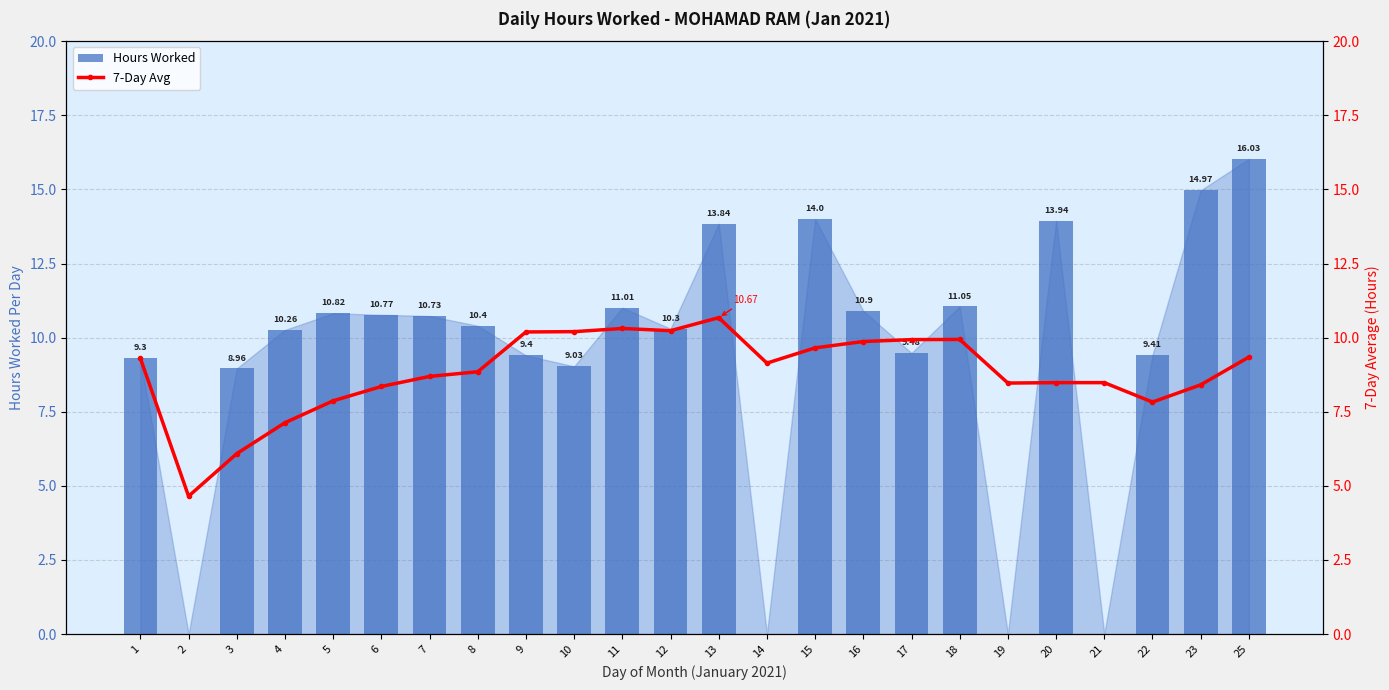

What is the maximum value for 7-Day Avg?

10.7